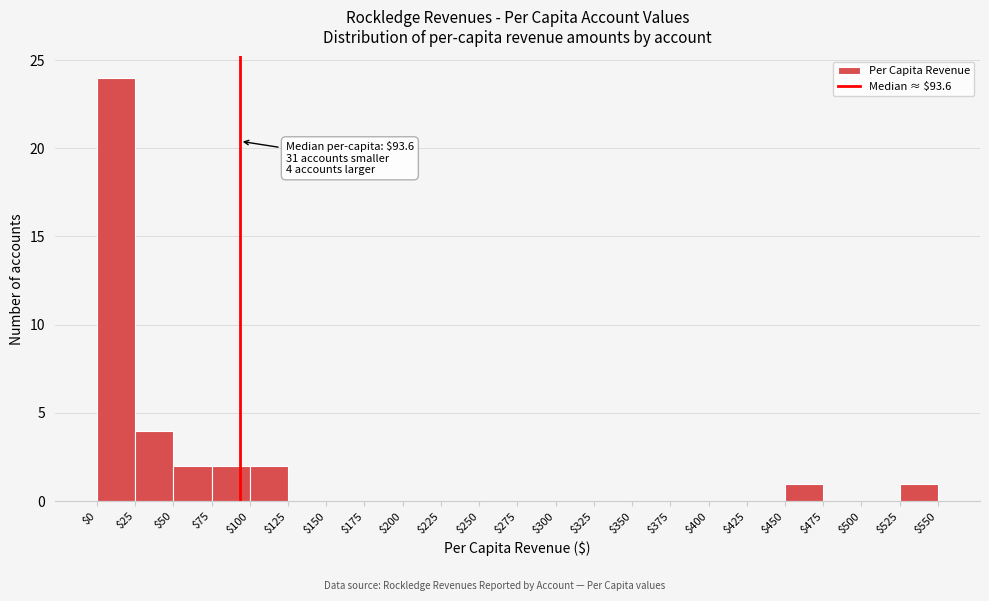

Which range on the x-axis has the tallest bar?

$0 to $25